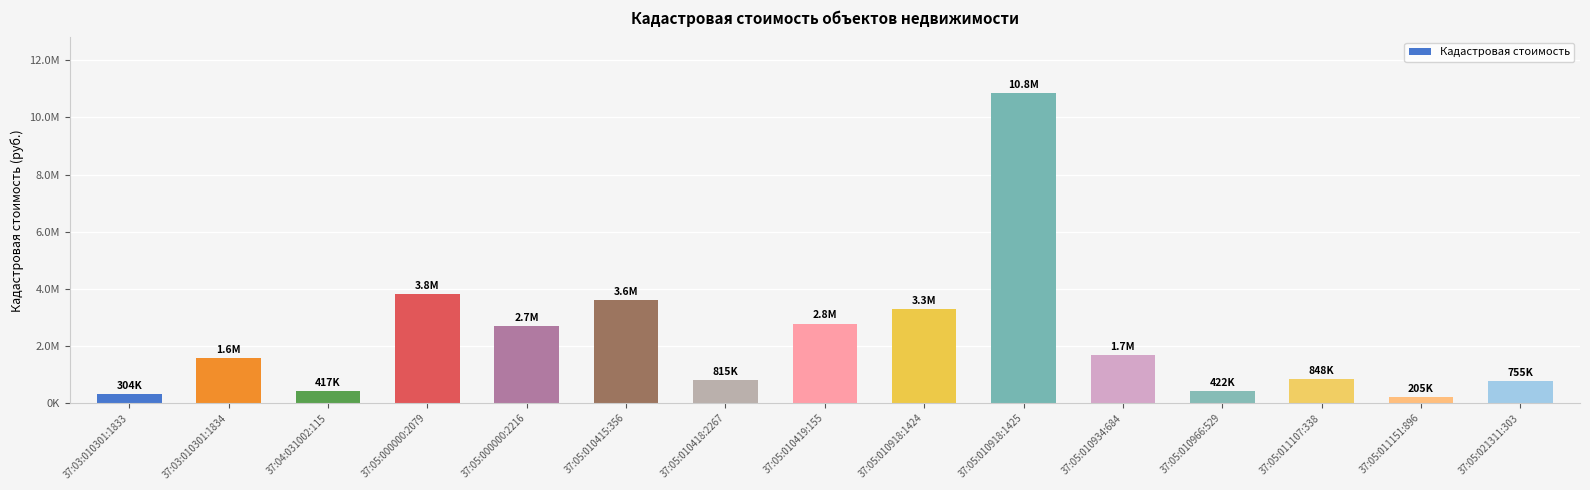

What is the change in value from 37:04:031002:115 to 37:05:010934:684?

+1271753.9